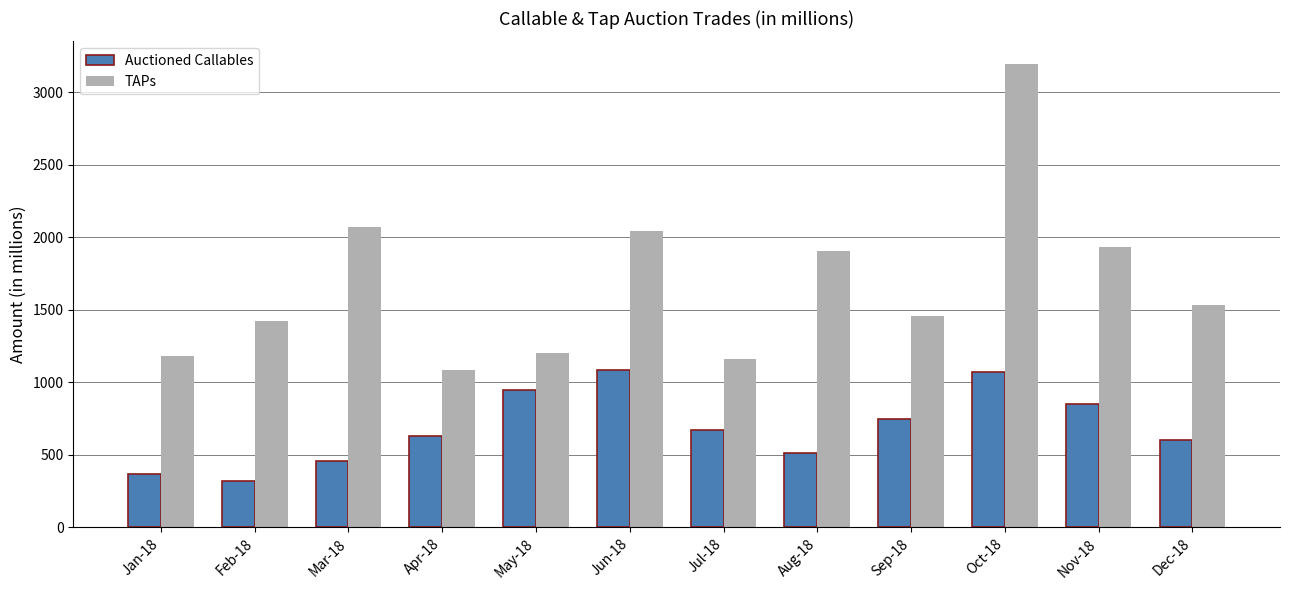

What is the total value across all series at Jun-18?

3133.3